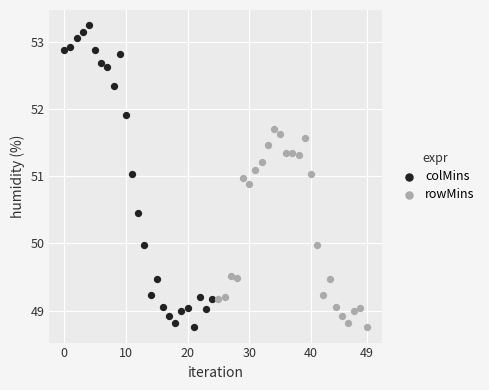

Which series has the widest spread of Y values?

colMins